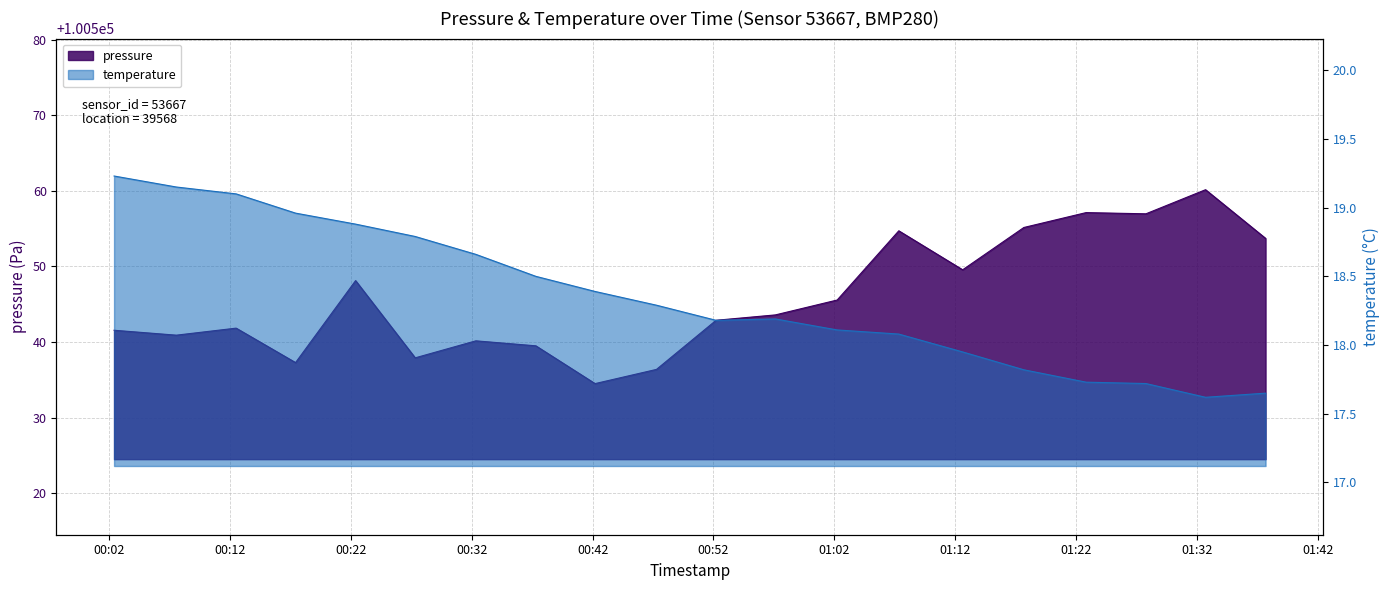

What position from the left is 00:47?

10